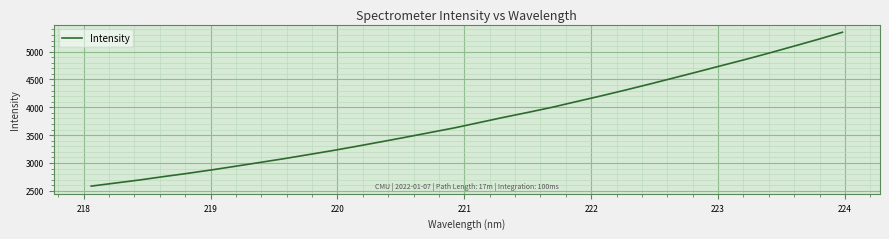

What is the minimum value shown in the chart?

2584.4